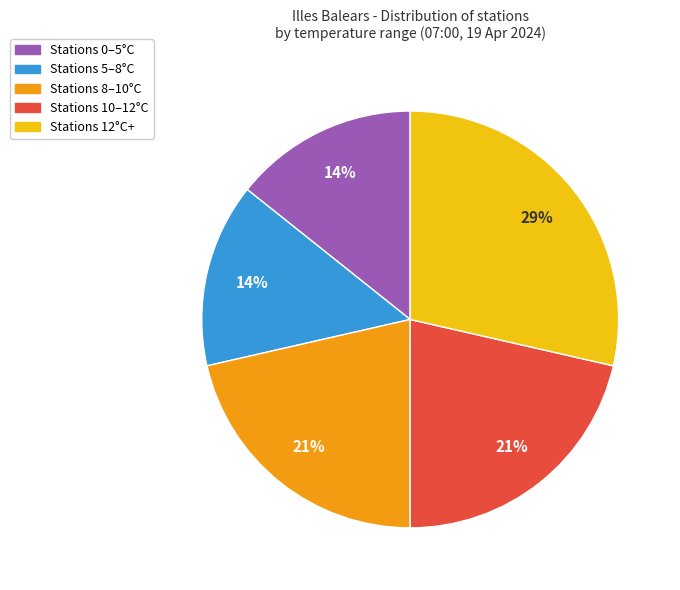

Is there any slice that represents more than half of the pie?

No